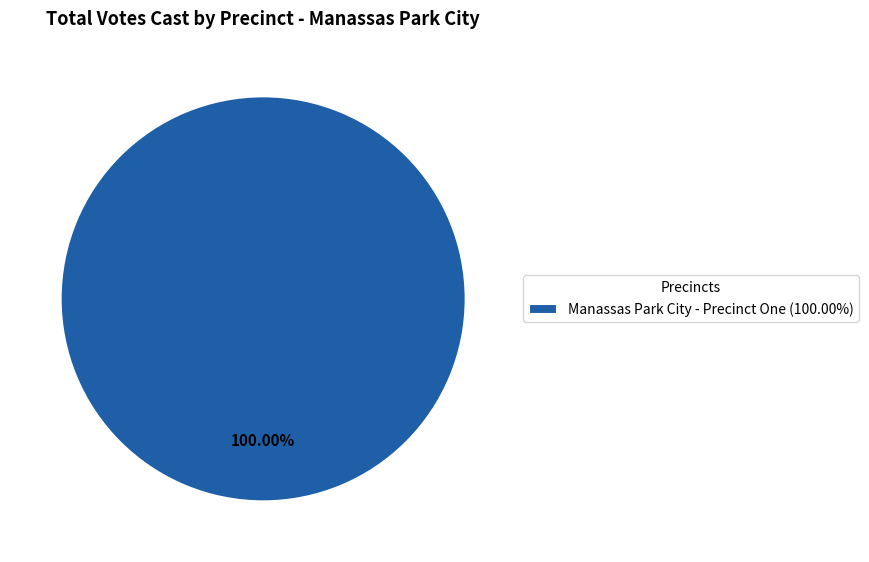

Rank the categories by value from lowest to highest.

Manassas Park City - Precinct One (100.00%)